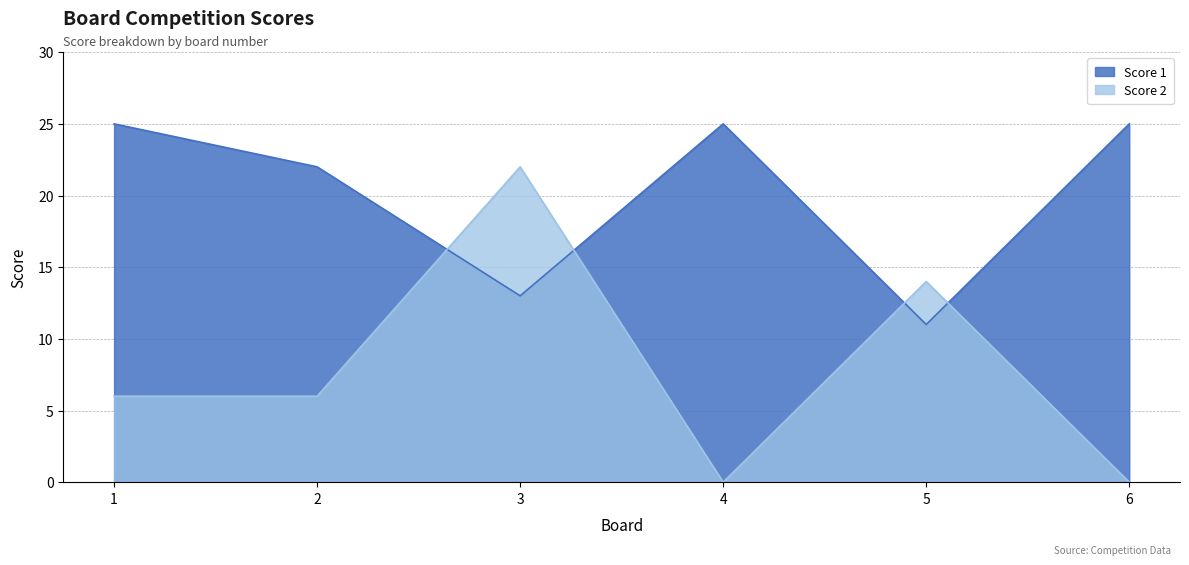

The value of Score 2 at 3 is 38. True or false?

False